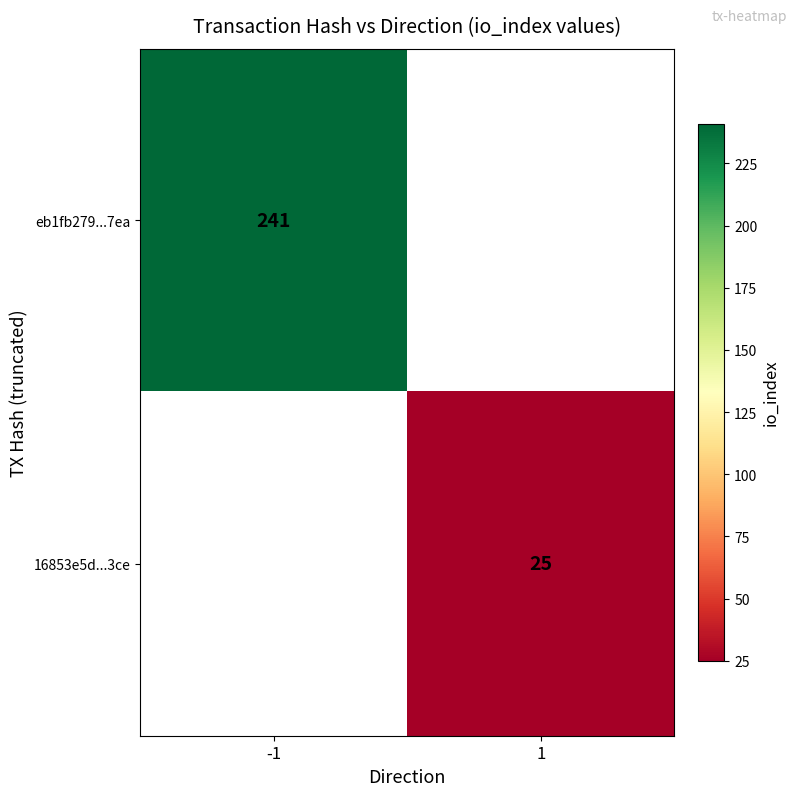

The value of 16853e5d...3ce at 1 is 9. True or false?

False